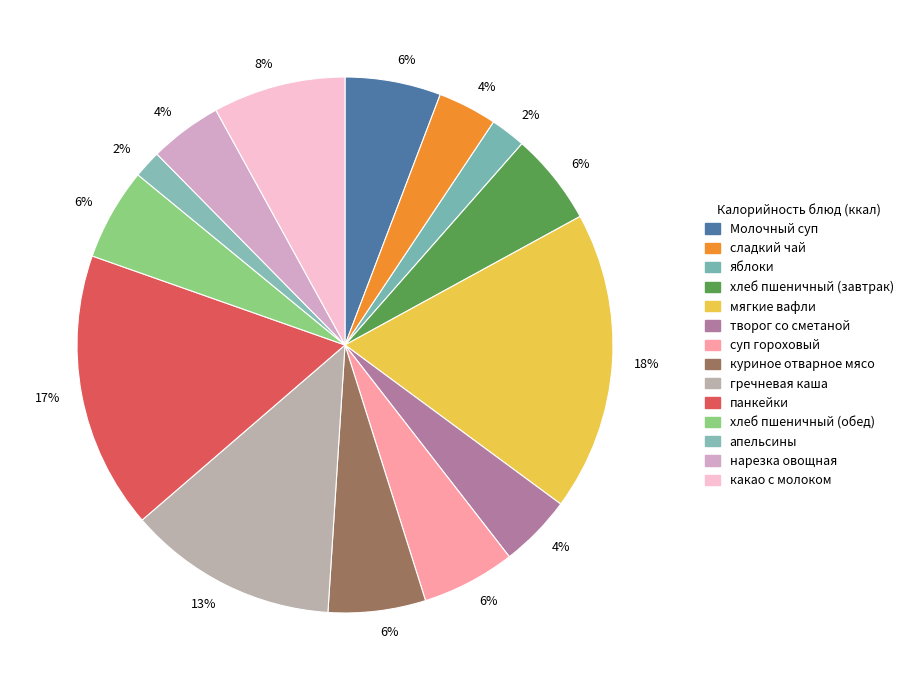

How many slices are in this pie chart?

14